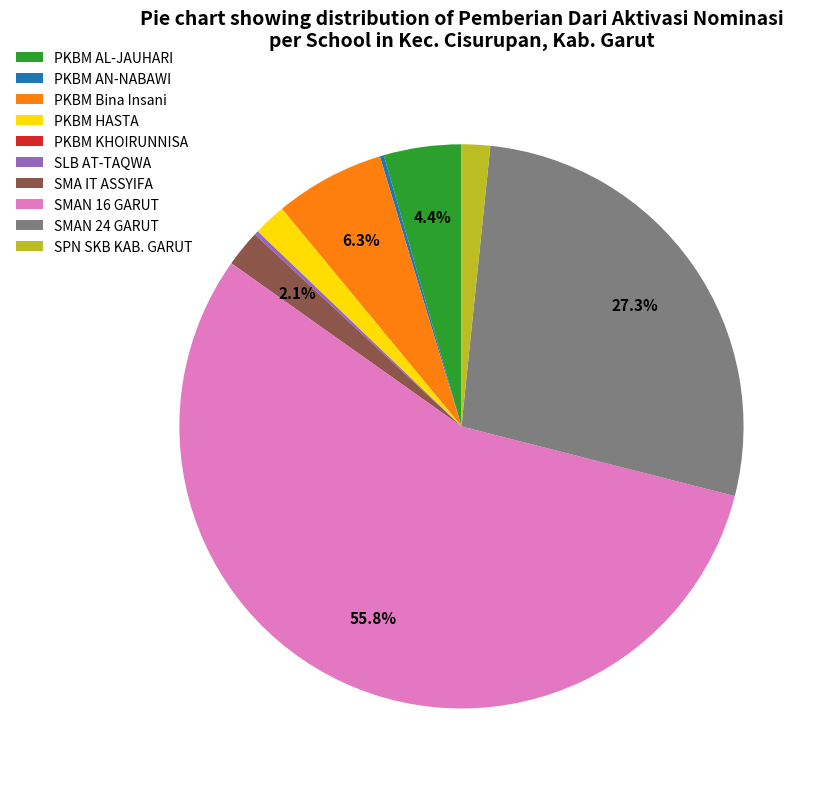

Which slice represents more than half of the pie?

SMAN 16 GARUT